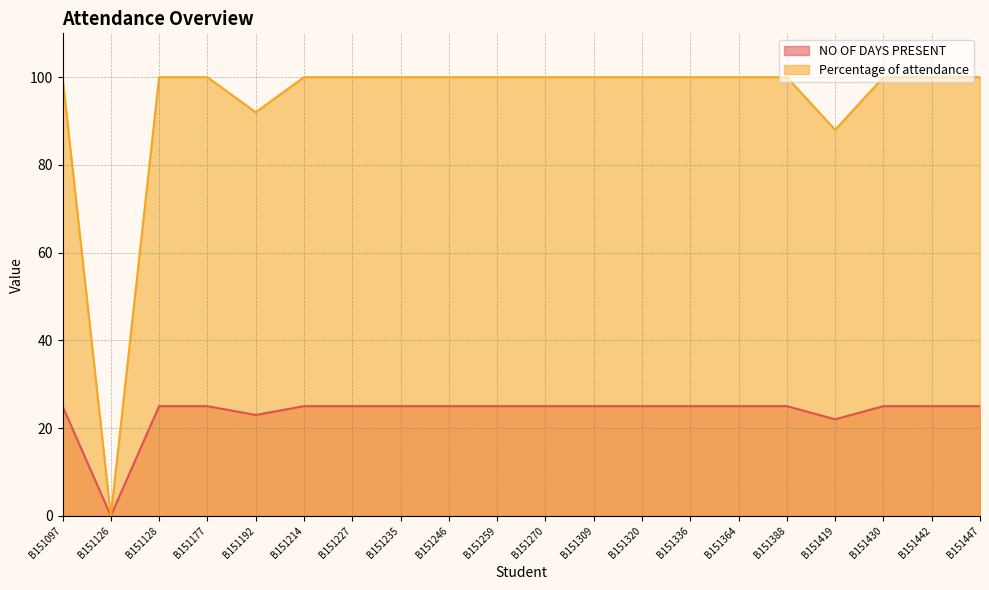

True or false: NO OF DAYS PRESENT and Percentage of attendance intersect in this chart.

False